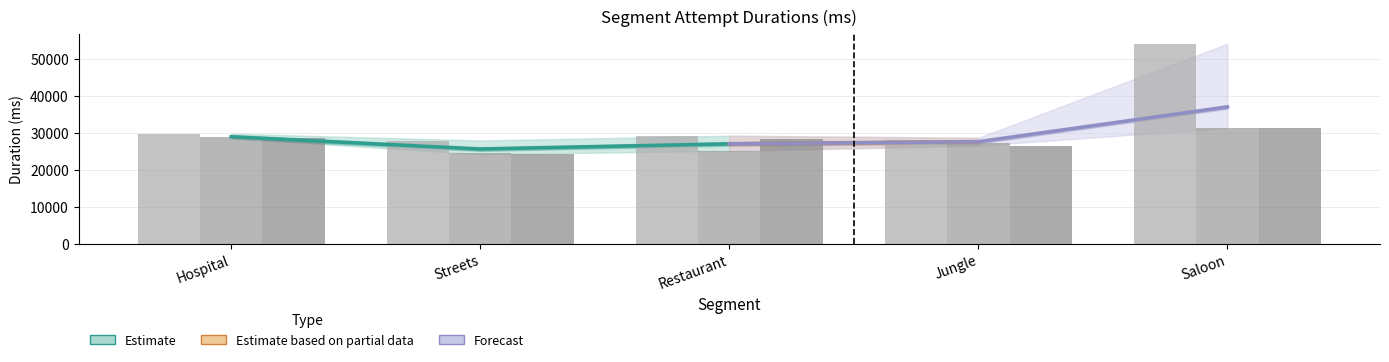

List the labels in order of Attempt #8 Duration value, largest first.

Saloon, Hospital, Restaurant, Jungle, Streets